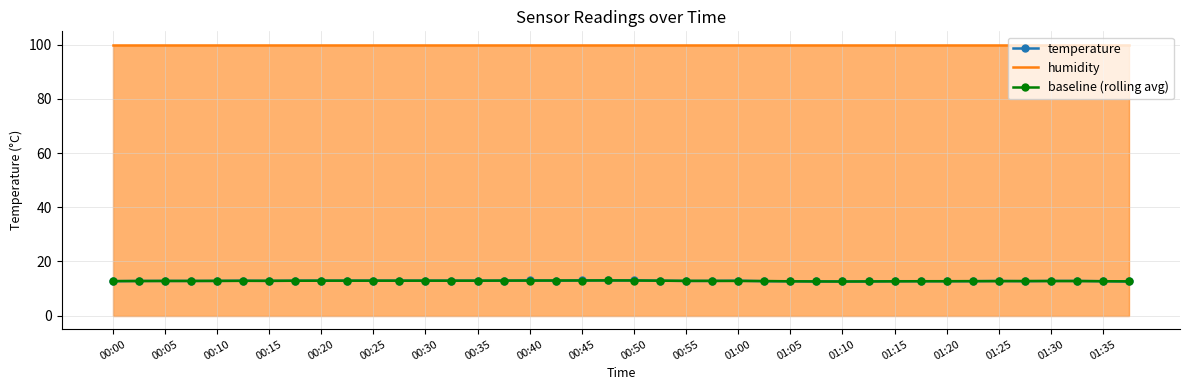

True or false: baseline (rolling avg) and humidity cross at least once.

False